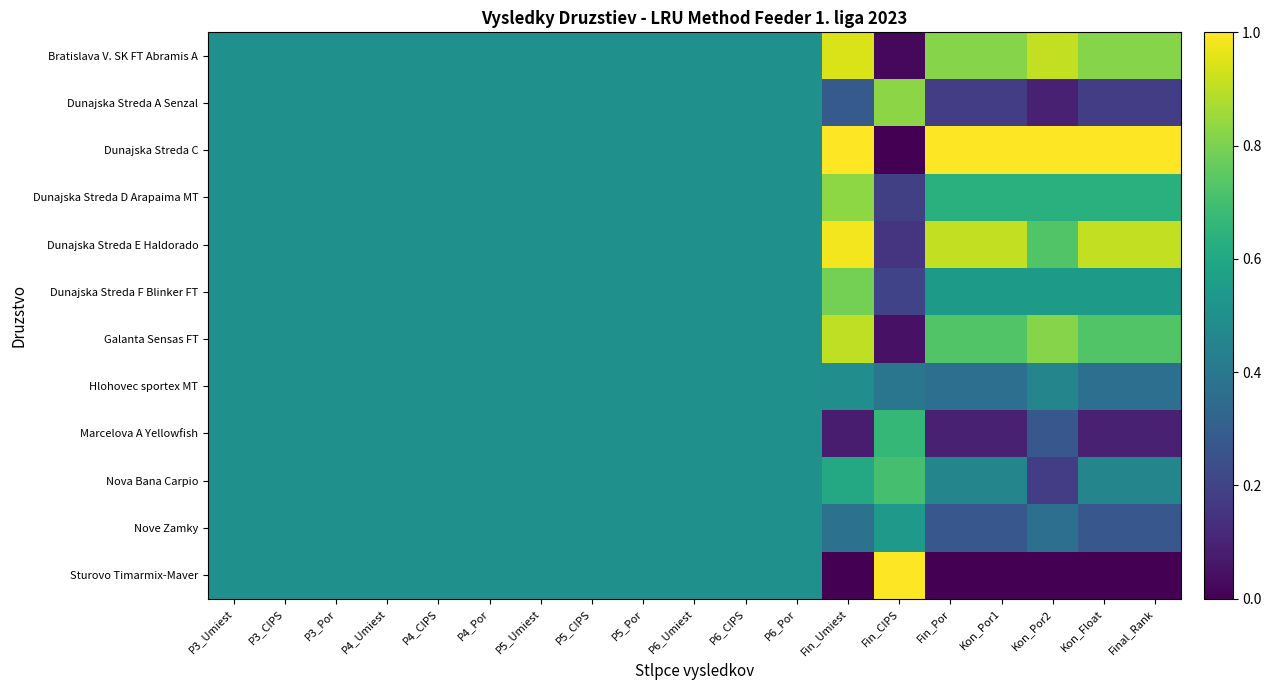

Count the number of categories in the chart.

19